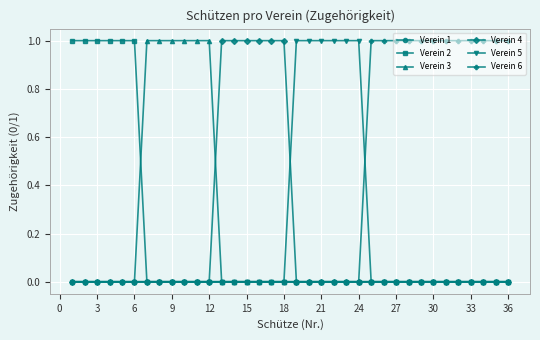

Which series has the largest total across all categories?

Verein 6